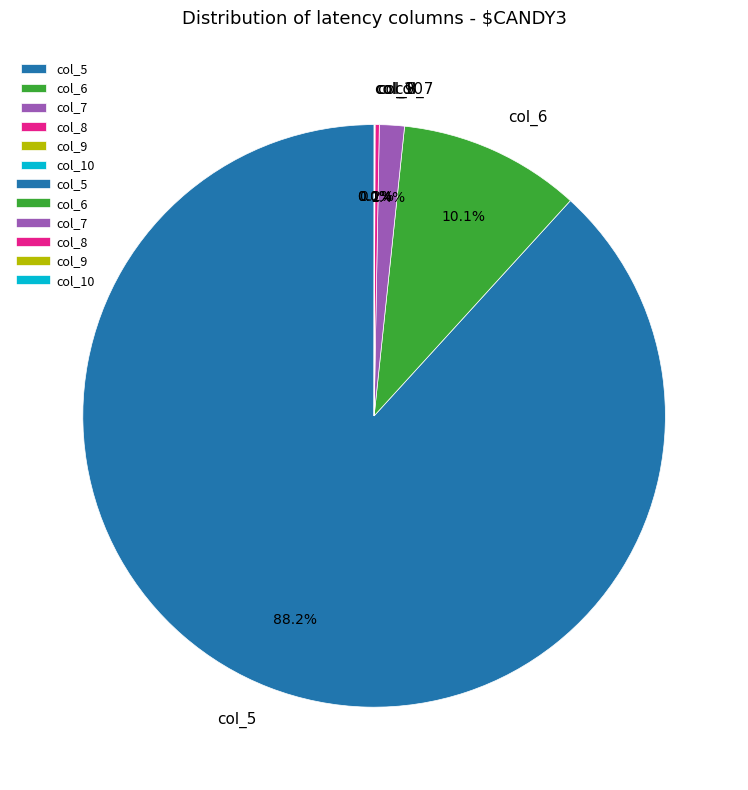

Is there any slice that represents more than half of the pie?

Yes